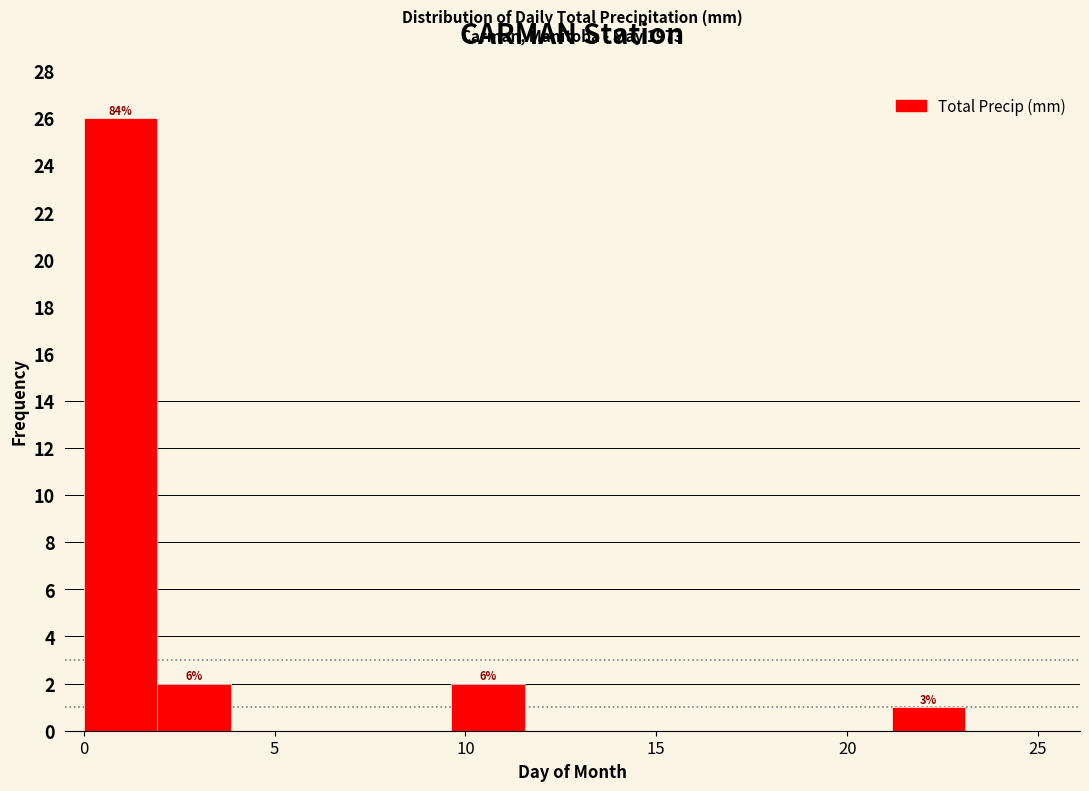

Around what value on the x-axis is the tallest bar? Give the approximate position of its centre, as read against the axis.

1.0